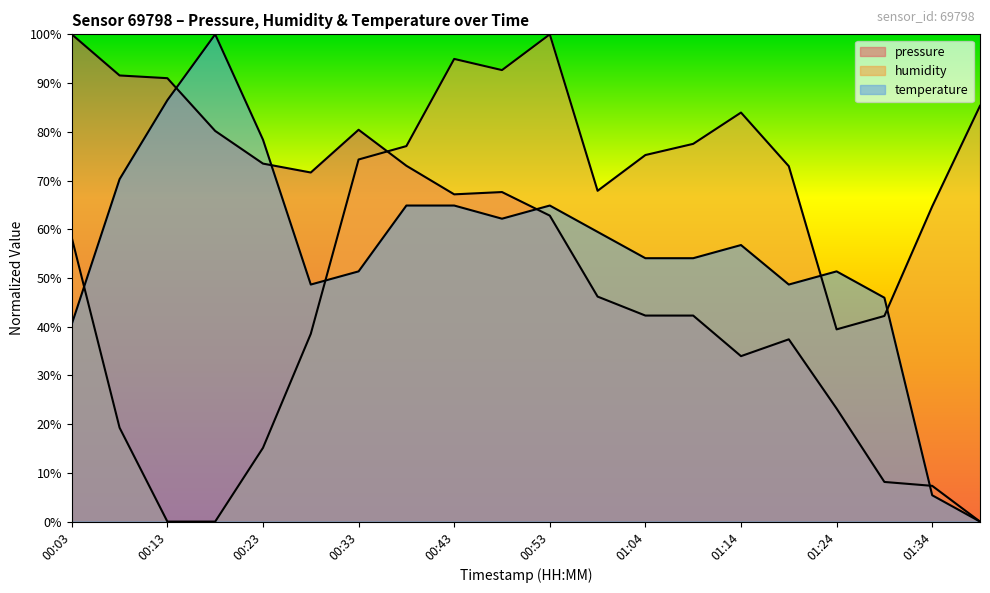

How many interior local valleys does the temperature series have?

3